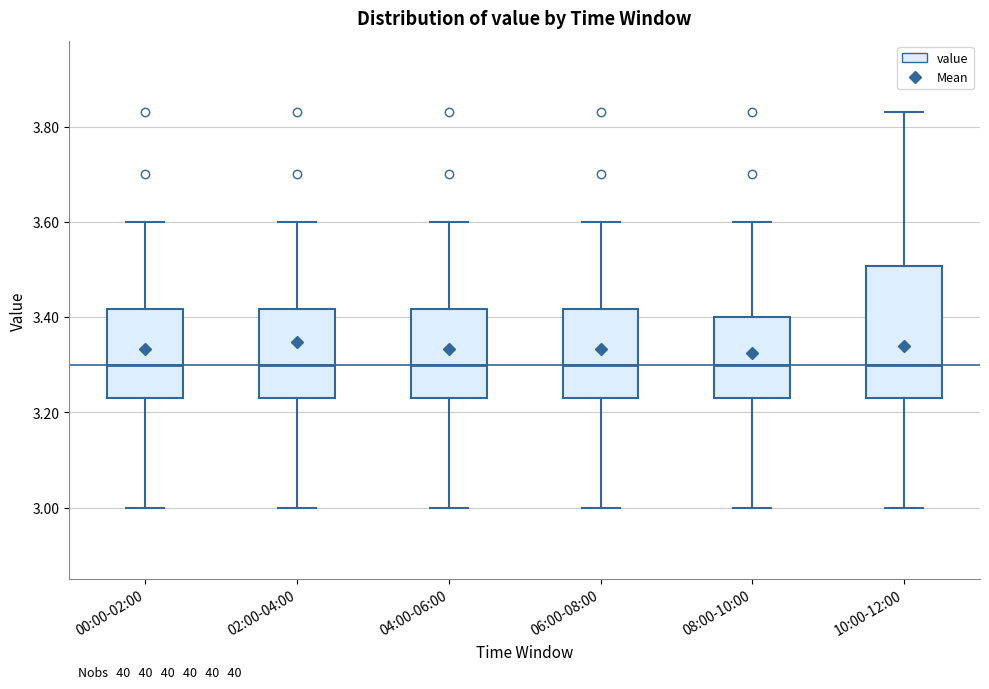

Reading left to right, read every box against the y-axis: the position of its median line, the range the box covers, and the ends of its whiskers. The values are not printed on the chart, so give them approximately, as read against the axis.

00:00-02:00: median 3.30, box 3.24 to 3.42, whiskers 3.00 to 3.60
02:00-04:00: median 3.30, box 3.24 to 3.42, whiskers 3.00 to 3.60
04:00-06:00: median 3.30, box 3.24 to 3.42, whiskers 3.00 to 3.60
06:00-08:00: median 3.30, box 3.24 to 3.42, whiskers 3.00 to 3.60
08:00-10:00: median 3.30, box 3.24 to 3.40, whiskers 3.00 to 3.60
10:00-12:00: median 3.30, box 3.24 to 3.50, whiskers 3.00 to 3.84